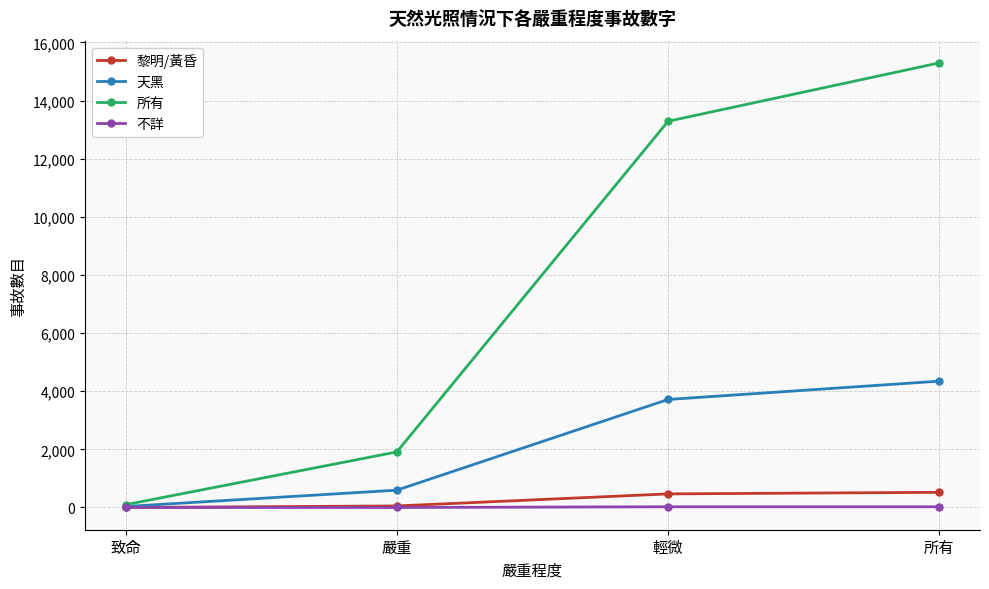

At which label does 所有 reach its minimum?

致命